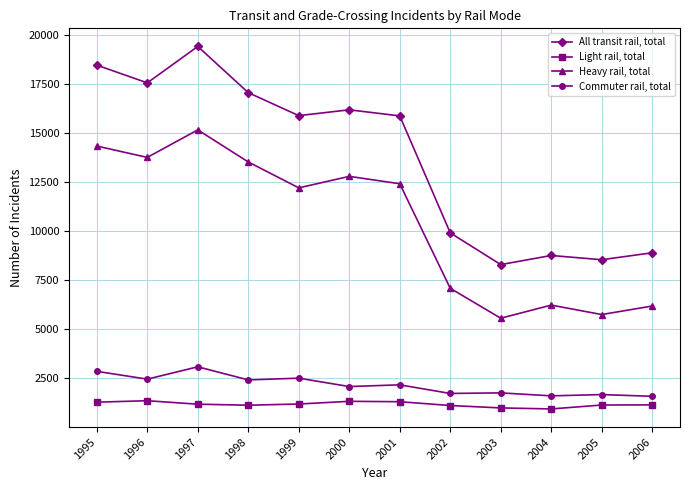

What is the difference between the maximum and minimum values in the Heavy rail, total series?

9597